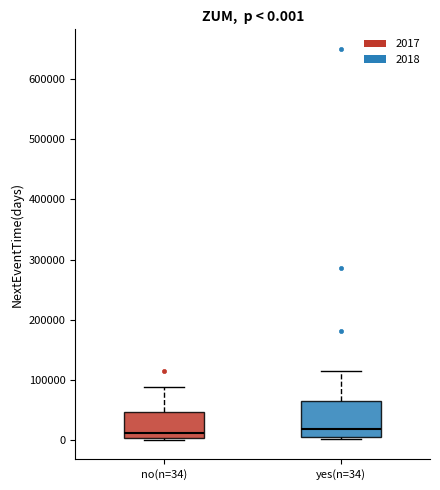

Which box is the tallest, from its lower edge to its upper edge?

yes(n=34)